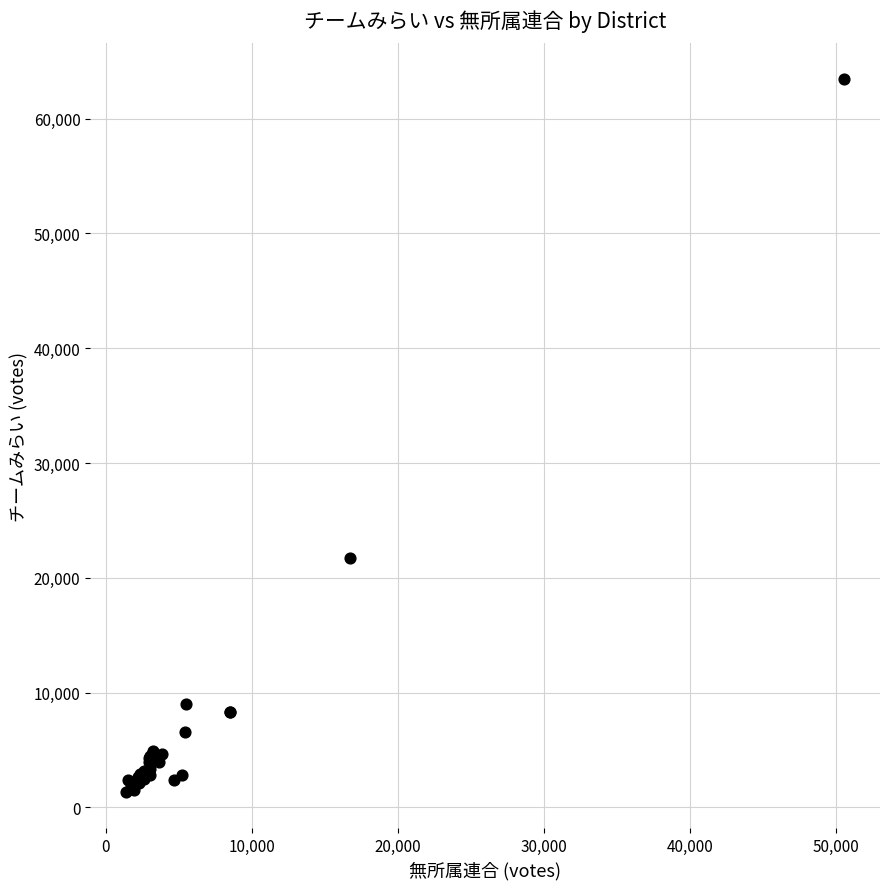

What Y value in the scatter plot is closest to 32372?

21744